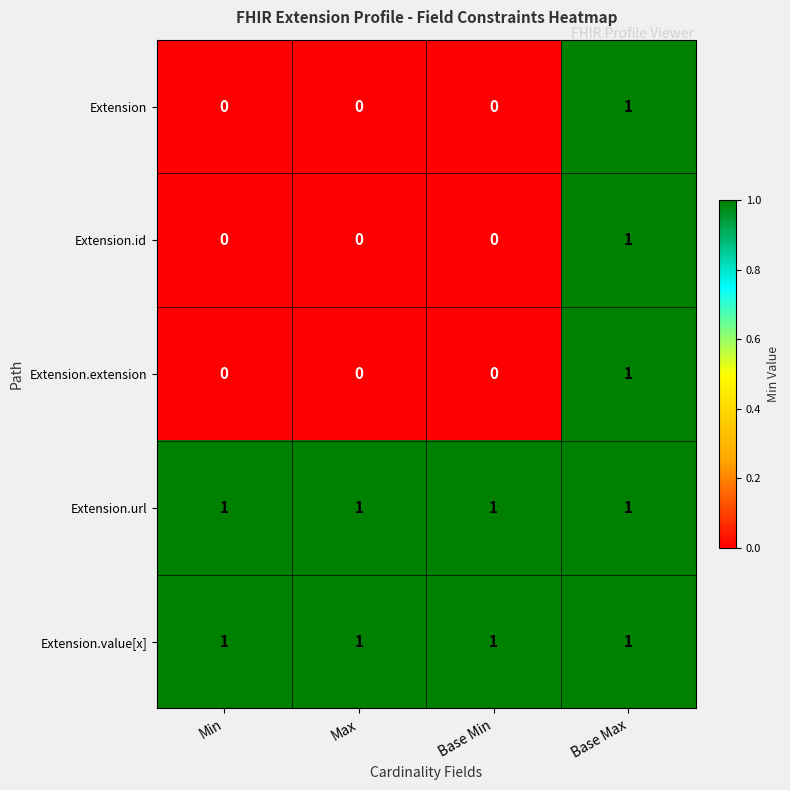

How many Extension values are between 0 and 1?

4